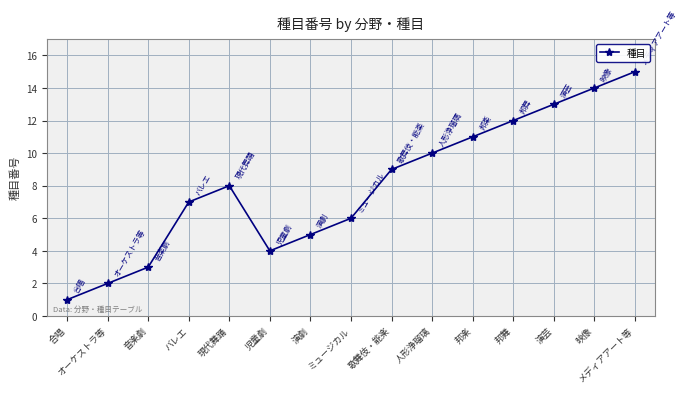

What is the difference between the values at 演芸 and バレエ?

6